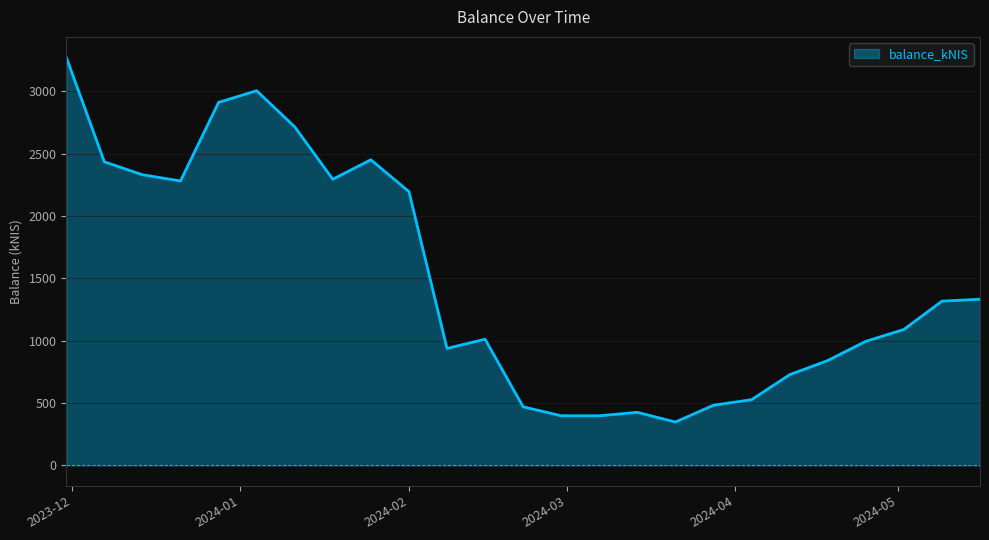

What is the smallest value displayed?

348.1